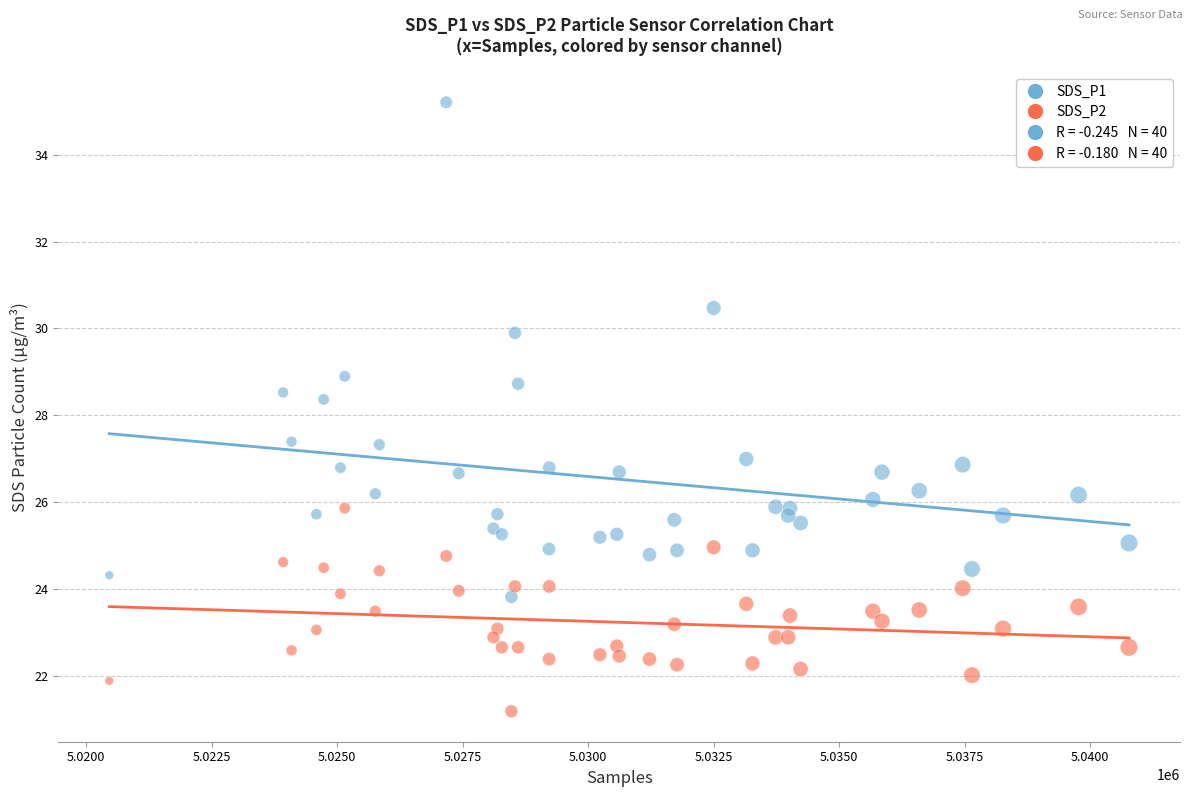

Across all series, what Y value is closest to 28?

28.4